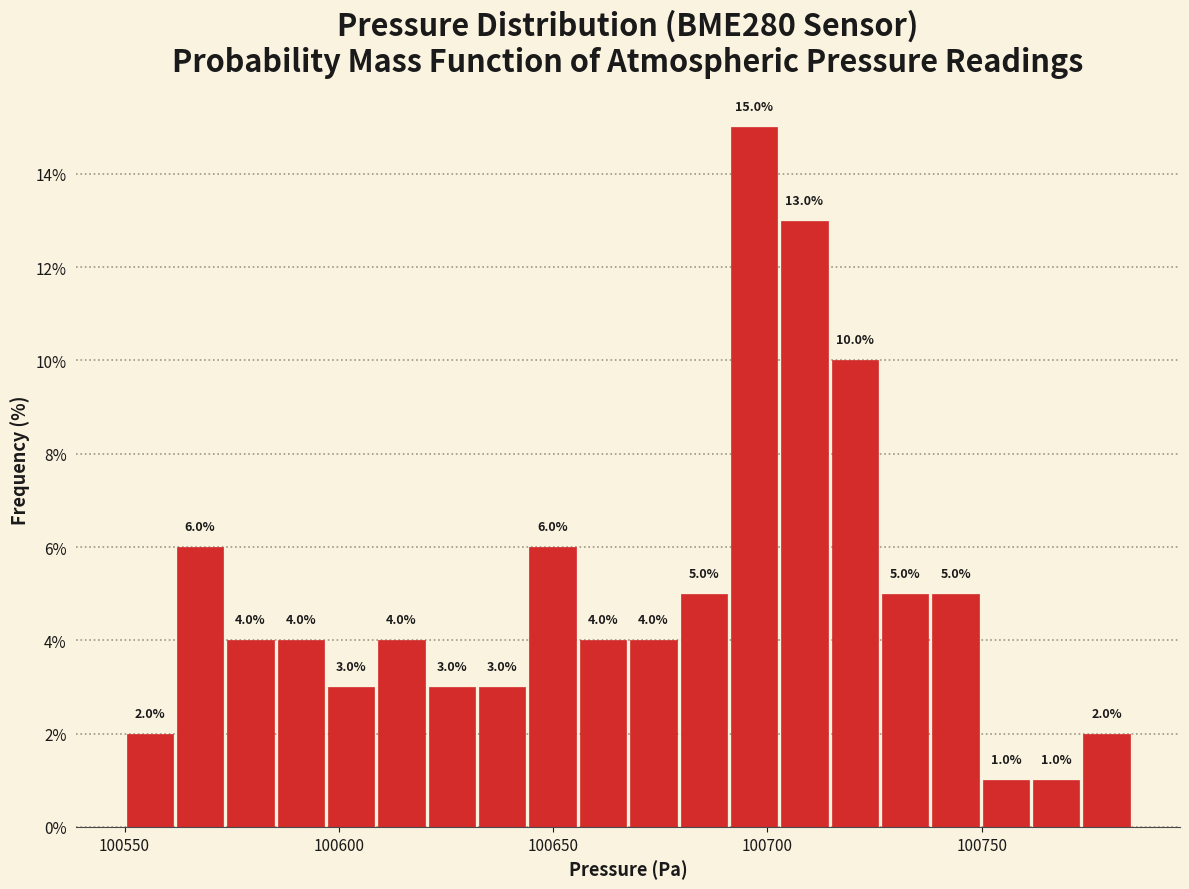

Read against the x-axis, roughly where is the centre of the tallest bar?

100695